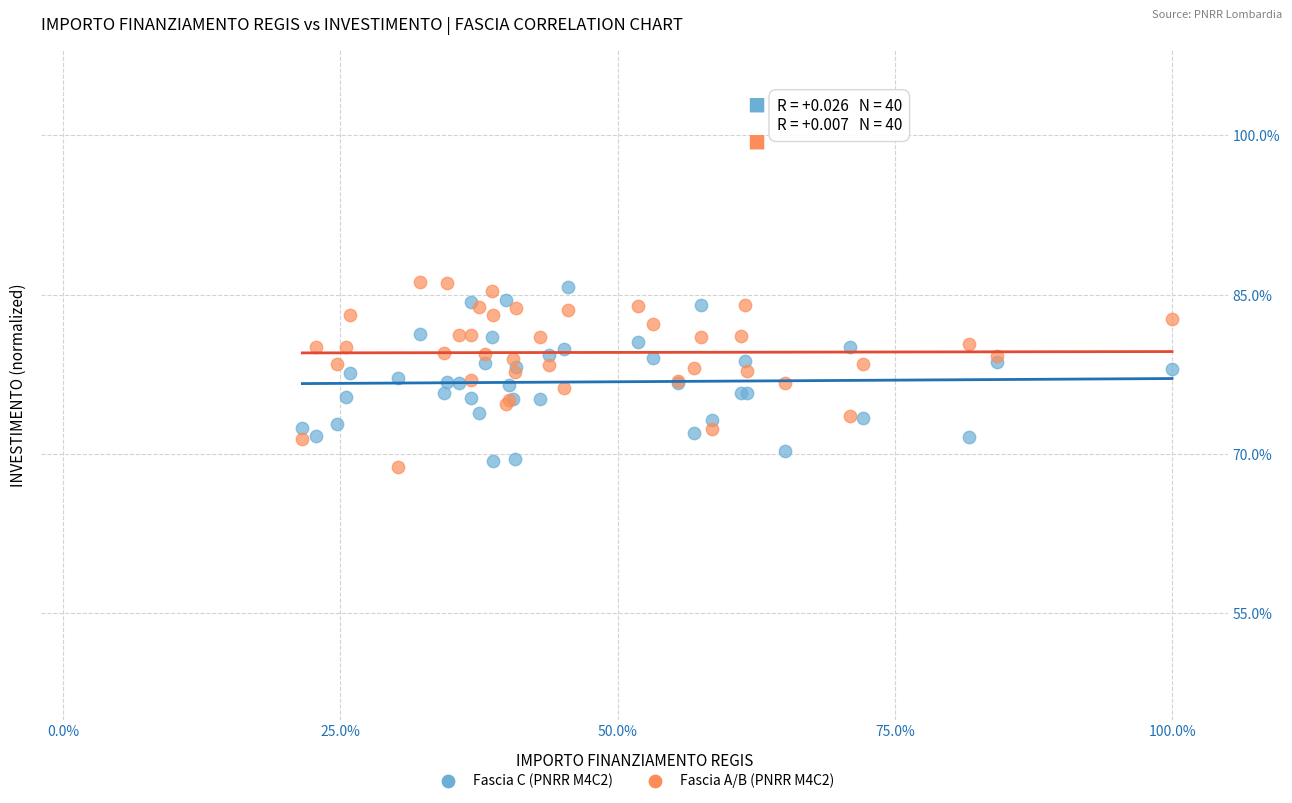

Which series has the largest Y range (max minus min)?

Fascia A/B (PNRR M4C2)